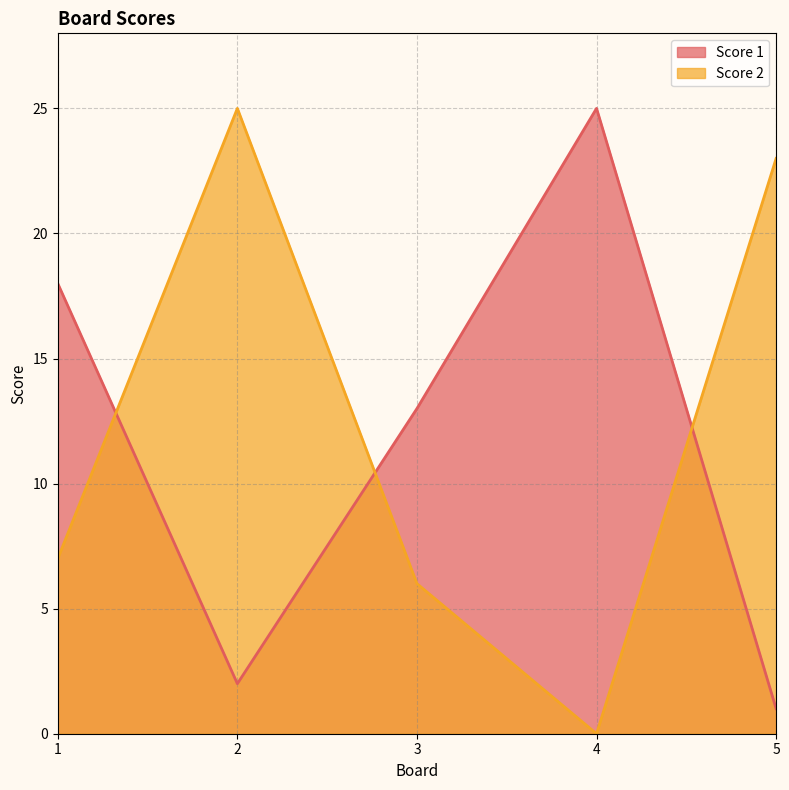

Does the chart have visible grid lines?

Yes